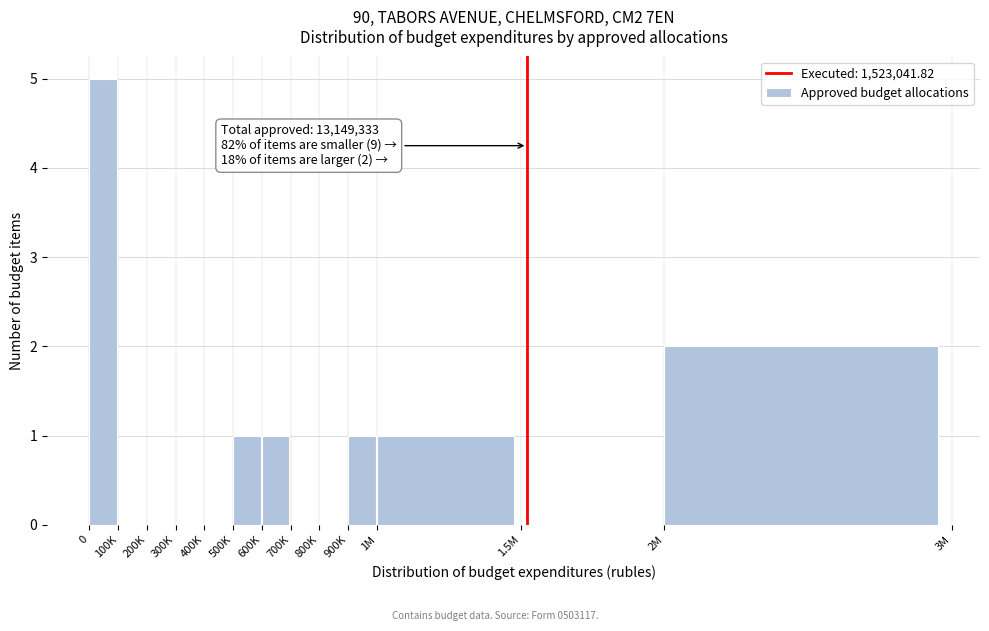

Reading right to left, what are all the values shown in this chart?

2M=2	1.5M=0	1M=1	900K=1	800K=0	700K=0	600K=1	500K=1	400K=0	300K=0	200K=0	100K=0	0=5